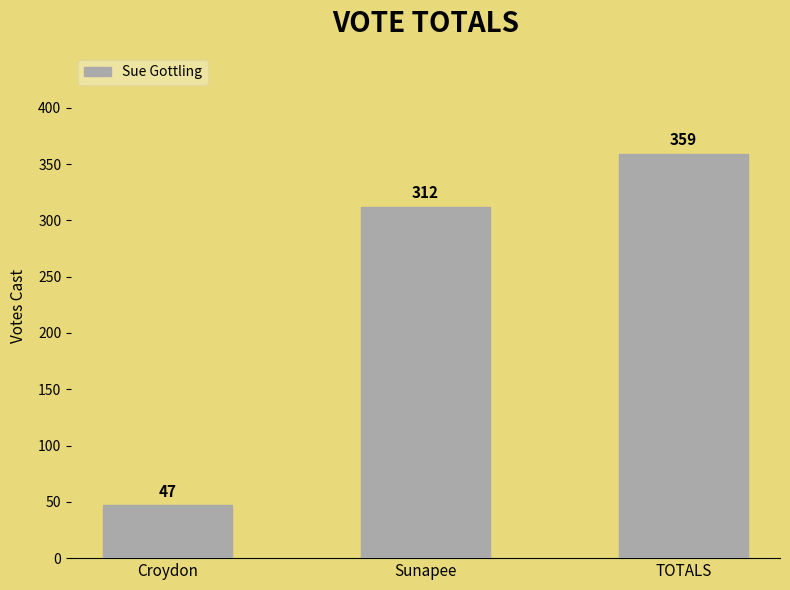

At which label is the value closest to 203?

Sunapee